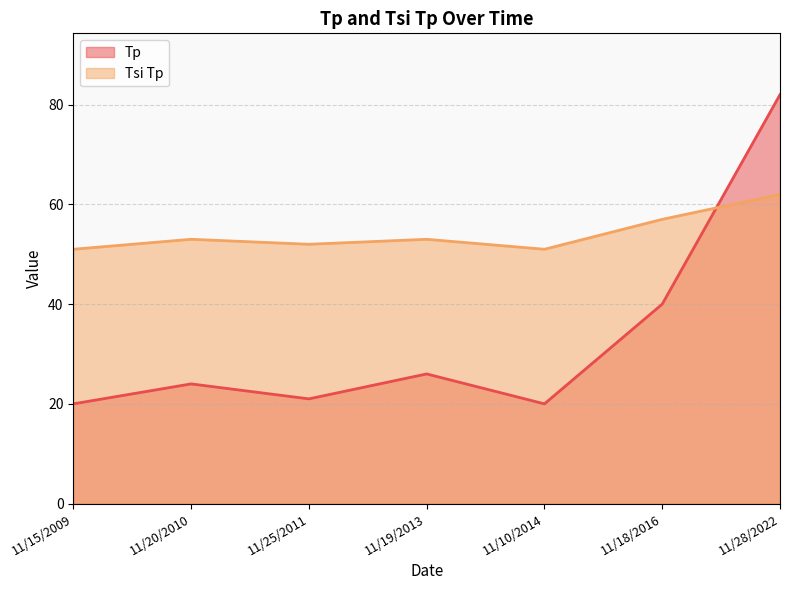

The value of Tp at 11/20/2010 is 24. True or false?

True